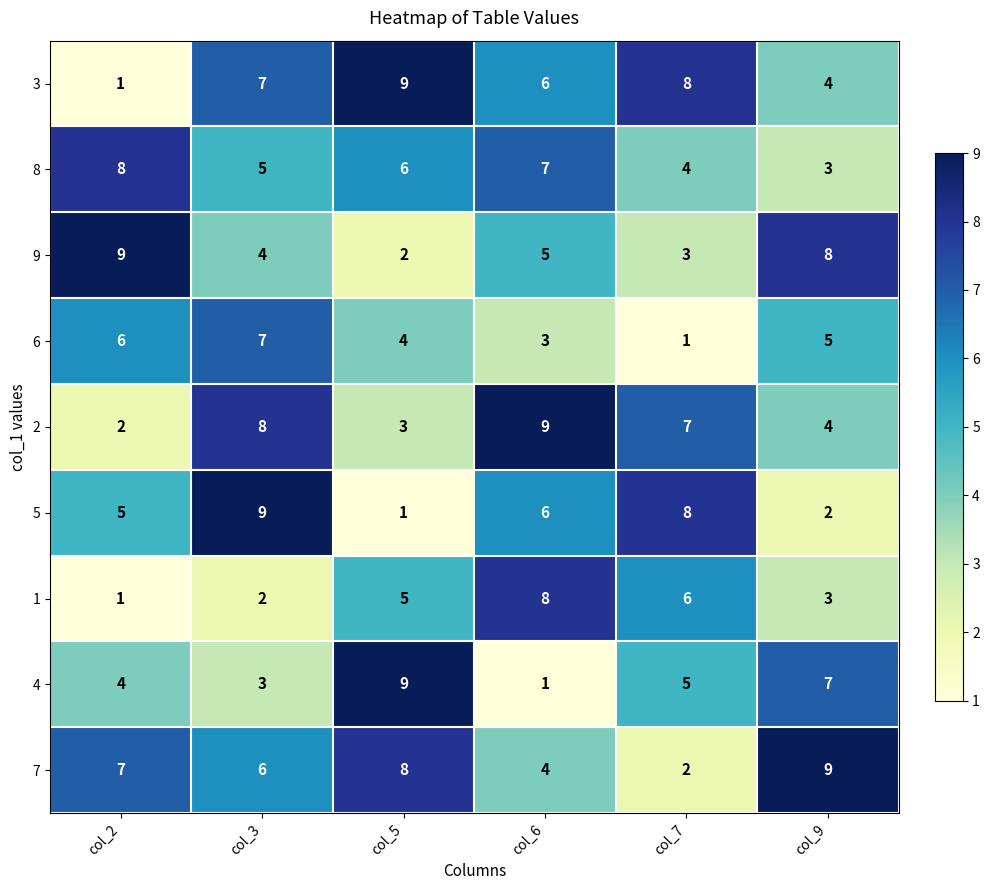

At which label is 2 closest to 5?

col_9